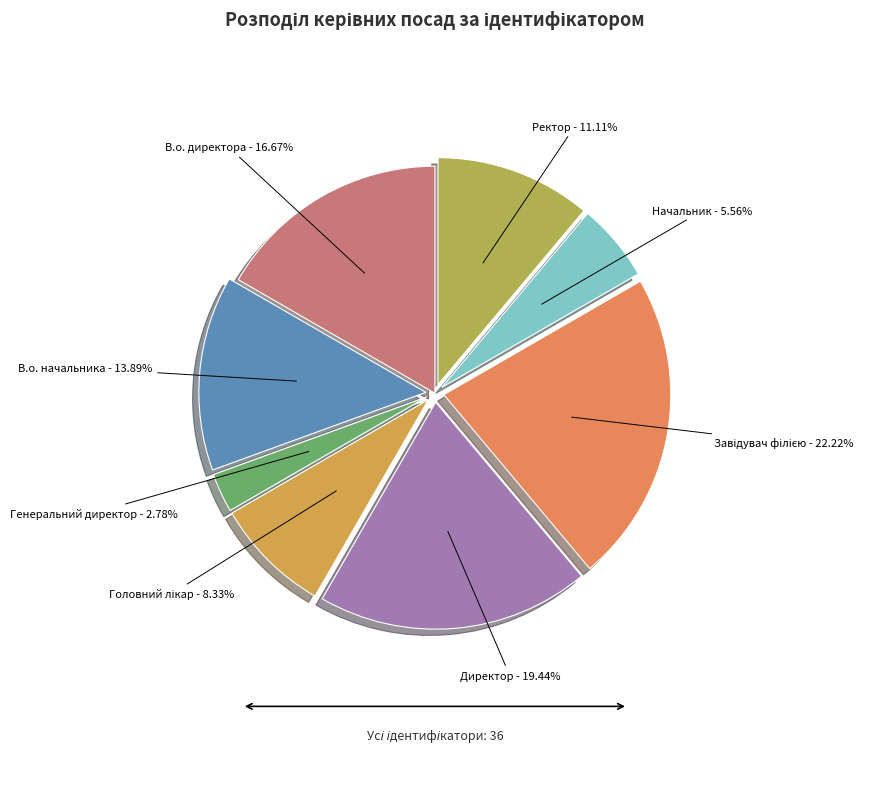

Is the sum of В.о. начальника and Директор greater than half?

No